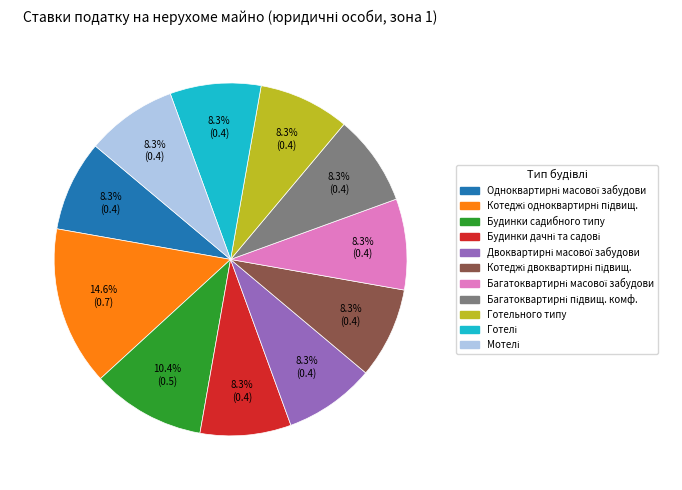

Is there a majority slice in this chart?

No